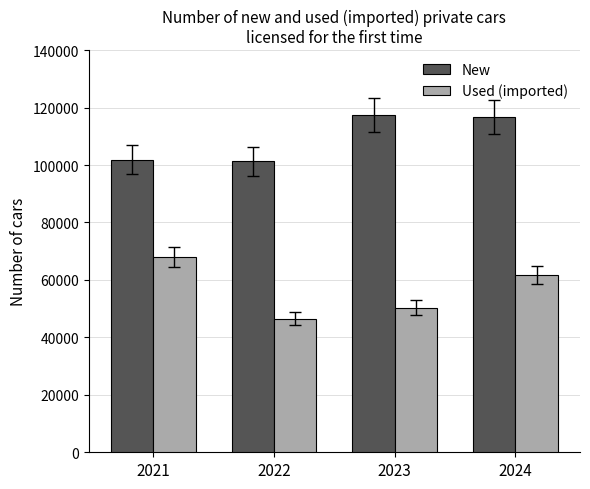

Rank the categories by Used (imported) value from lowest to highest.

2022, 2023, 2024, 2021